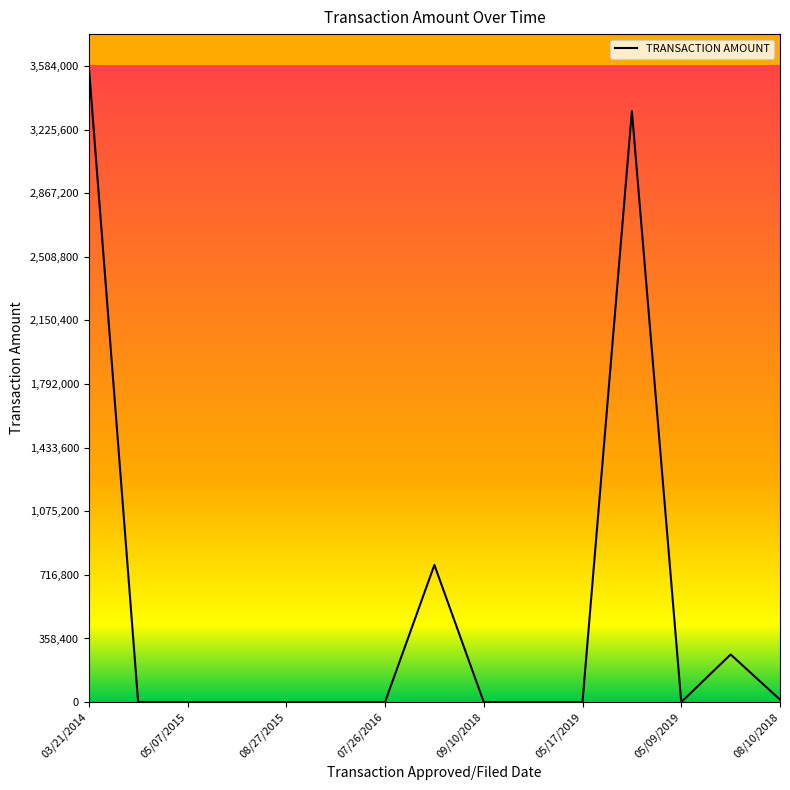

What is the difference between the maximum and minimum values?

3584000.0